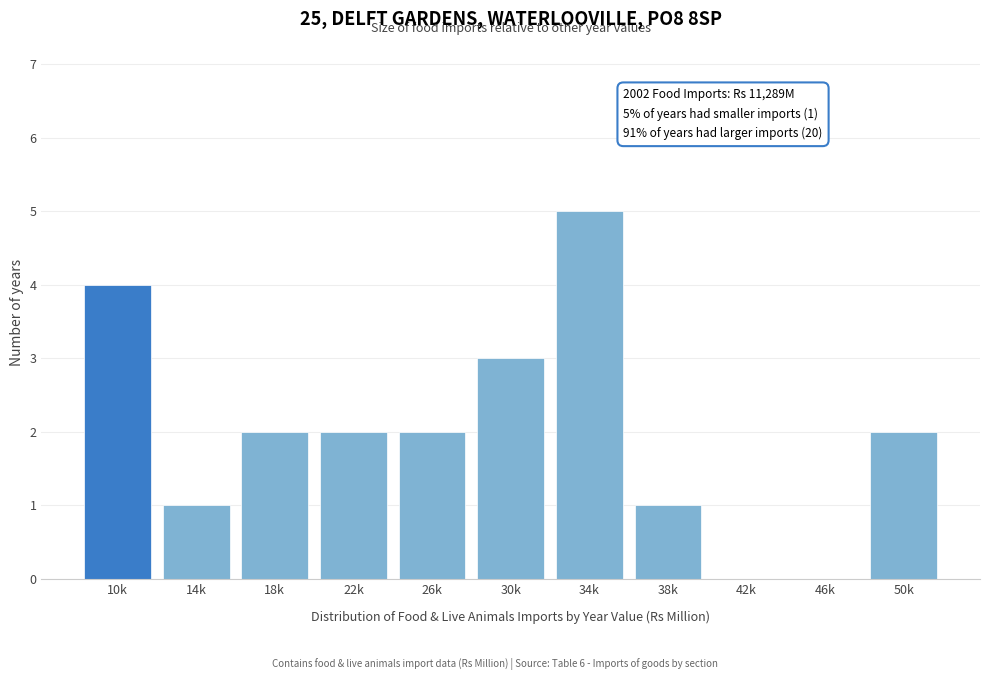

Reading left to right, what are all the values shown in this chart?

10k=4	14k=1	18k=2	22k=2	26k=2	30k=3	34k=5	38k=1	42k=0	46k=0	50k=2